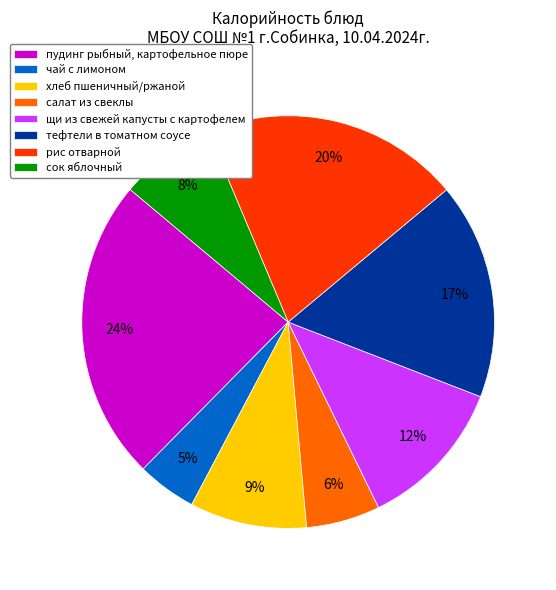

The щи из свежей капусты с картофелем slice represents 6% of the pie. True or false?

False